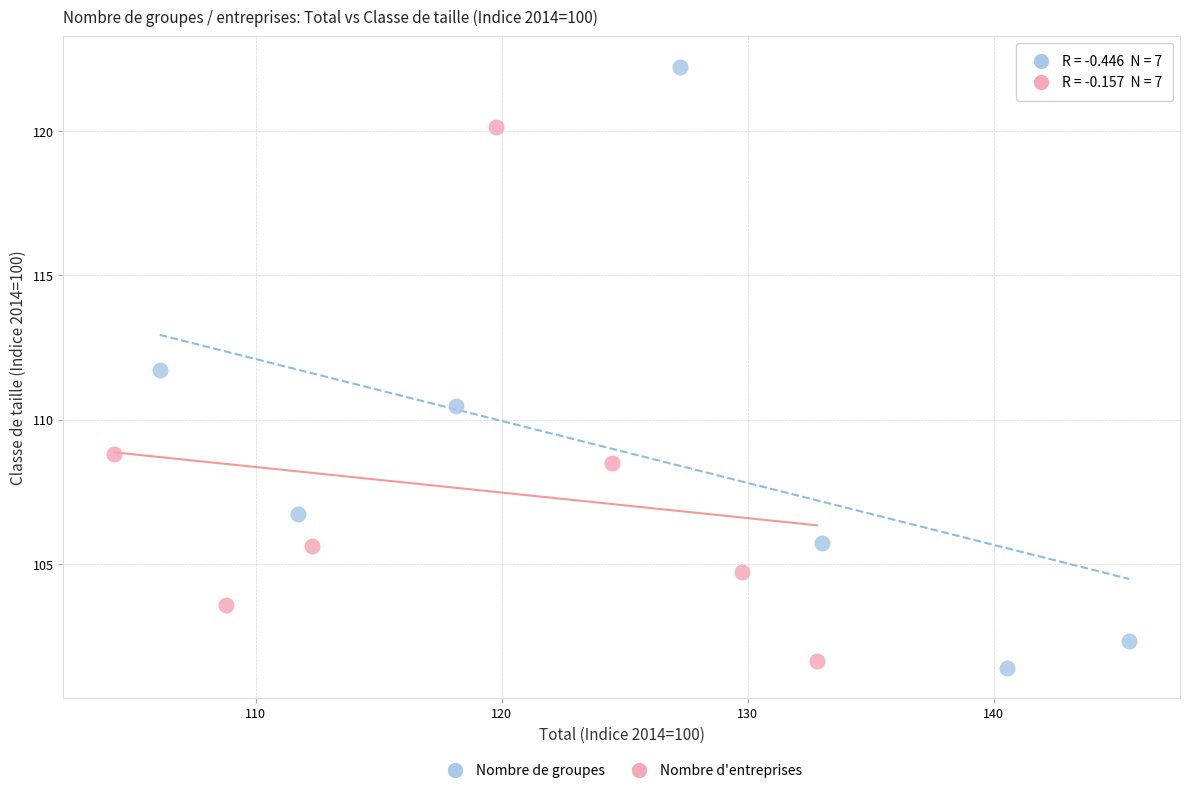

Which series has the widest spread of Y values?

Nombre de groupes